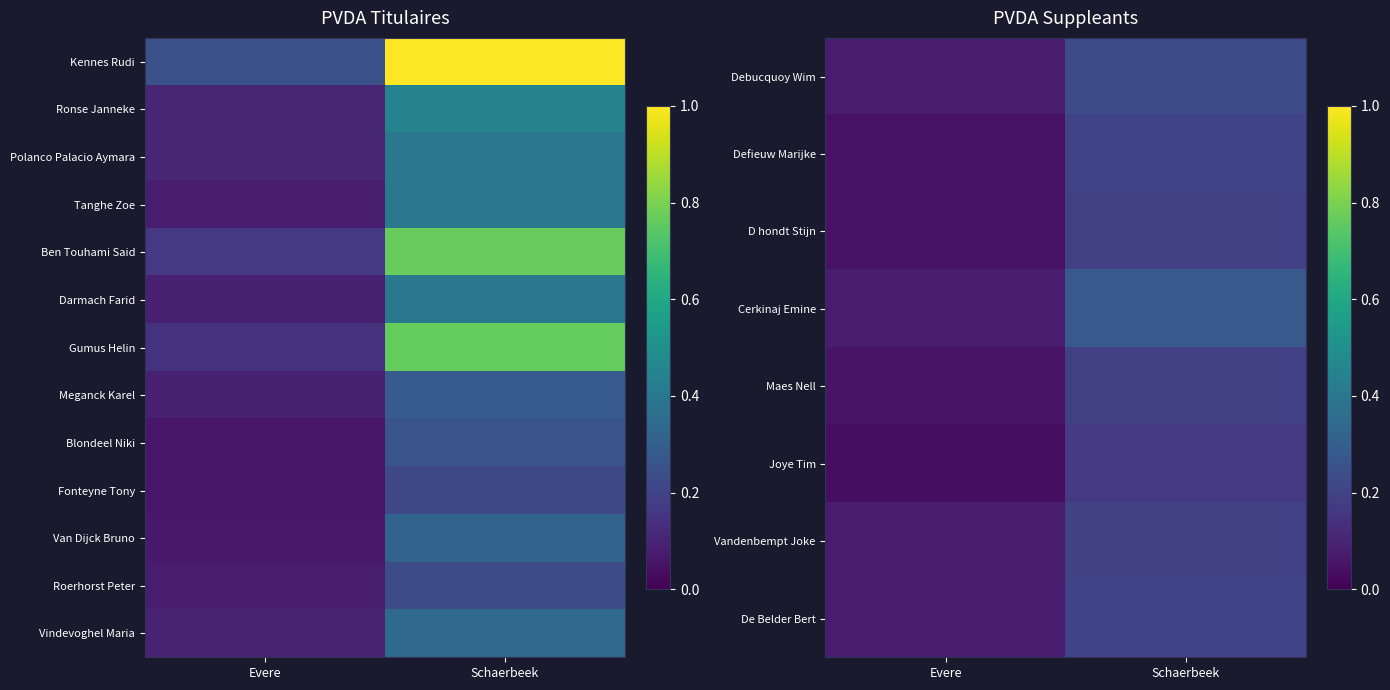

The value of Cerkinaj Emine at Schaerbeek is 0.3. True or false?

True